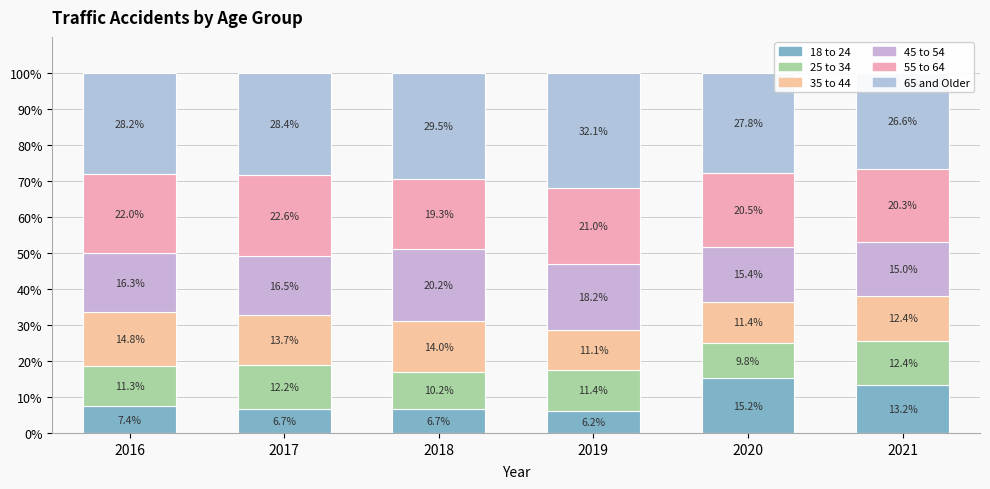

What is the total value across all series at 2019?

100.0